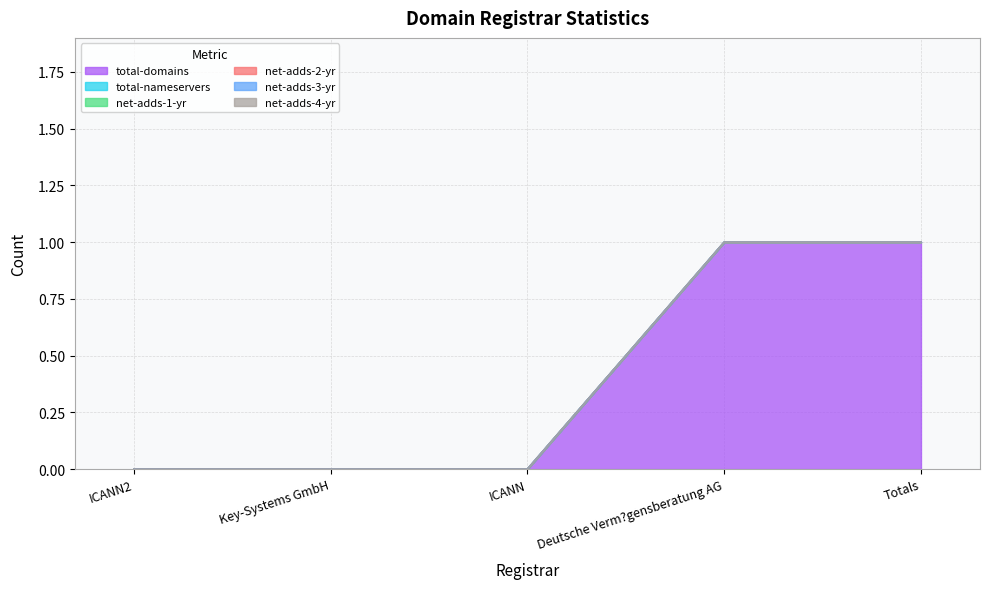

What is the label of the 4th point from the left?

Deutsche Verm?gensberatung AG